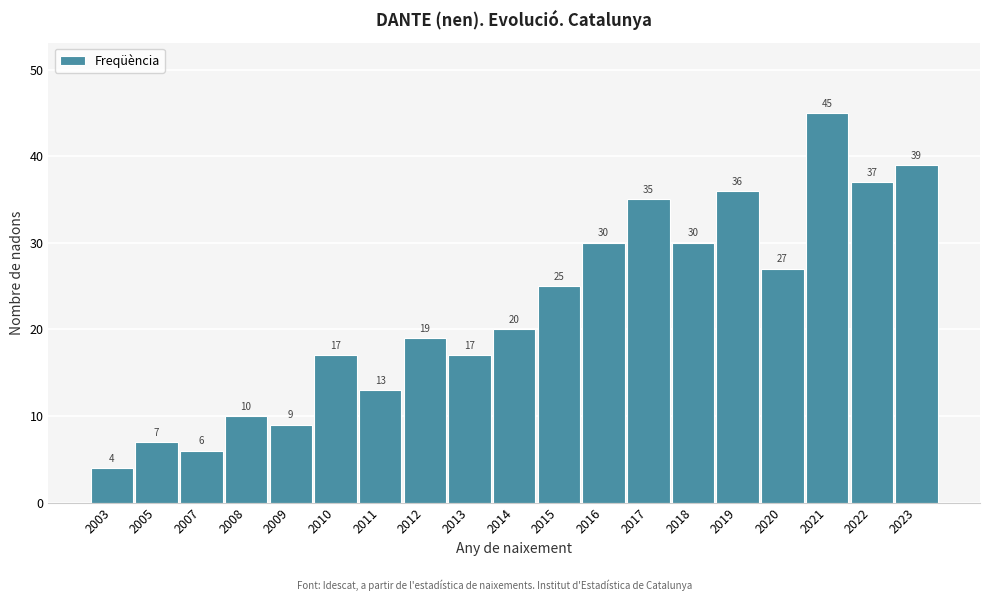

Reading left to right, what are all the values shown in this chart?

2003=4	2005=7	2007=6	2008=10	2009=9	2010=17	2011=13	2012=19	2013=17	2014=20	2015=25	2016=30	2017=35	2018=30	2019=36	2020=27	2021=45	2022=37	2023=39